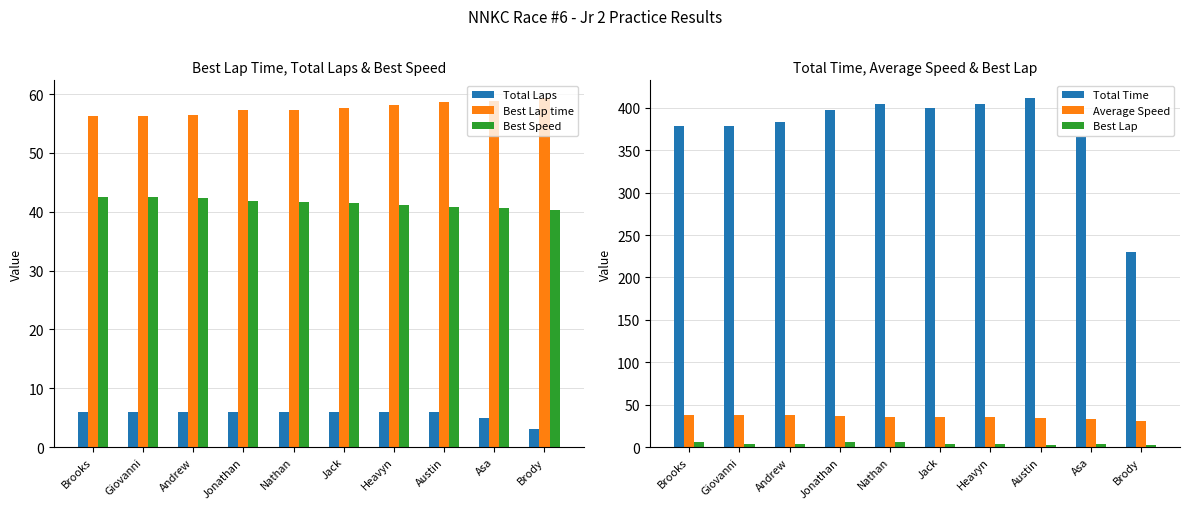

Rank the series at Nathan from highest to lowest value.

Total Time, Best Lap time, Best Speed, Average Speed, Total Laps, Best Lap